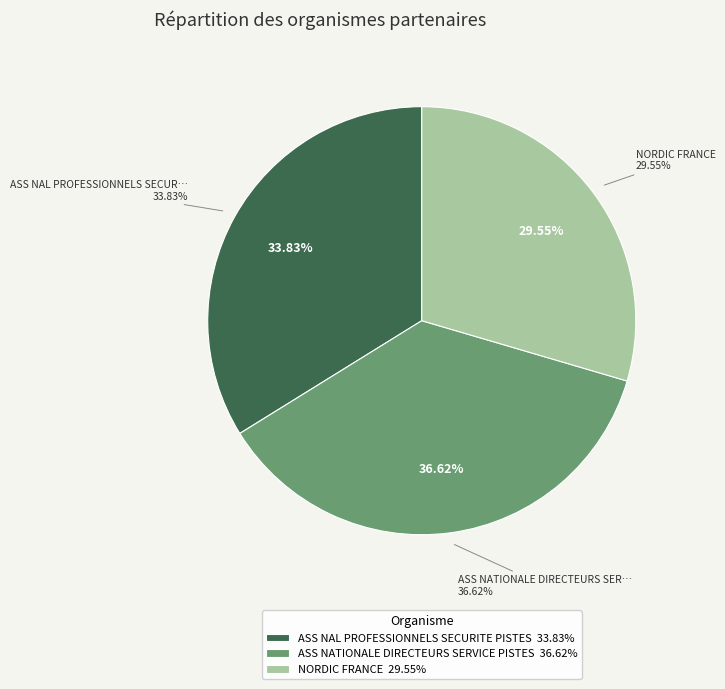

What is the ratio of the value at NORDIC FRANCE to the value at ASS NATIONALE DIRECTEURS SERVICE PISTES?

0.8